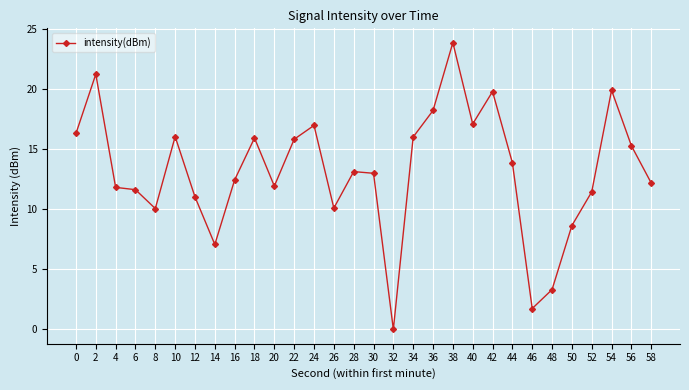

The value at 54 is 28.7. True or false?

False